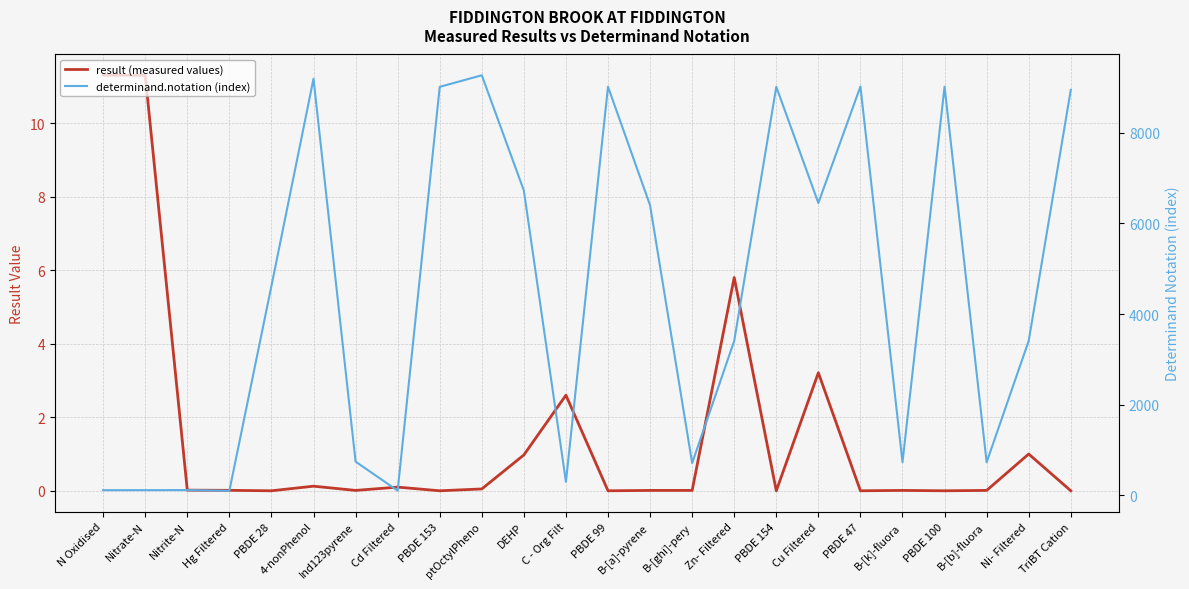

What is the difference between the result (measured values) values at C - Org Filt and ptOctylPheno?

2.6